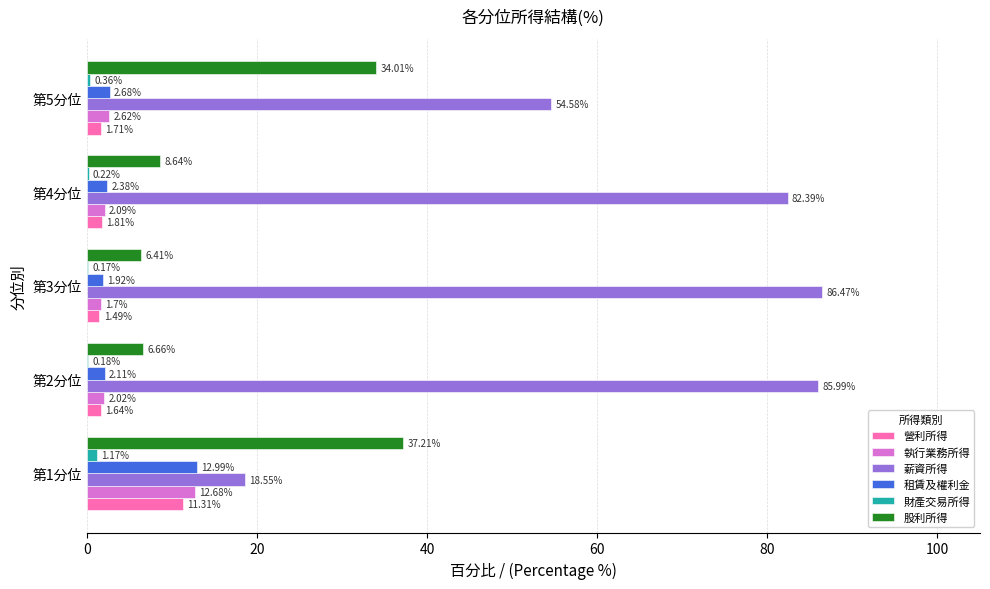

At which category is the sum across all series the highest?

第2分位